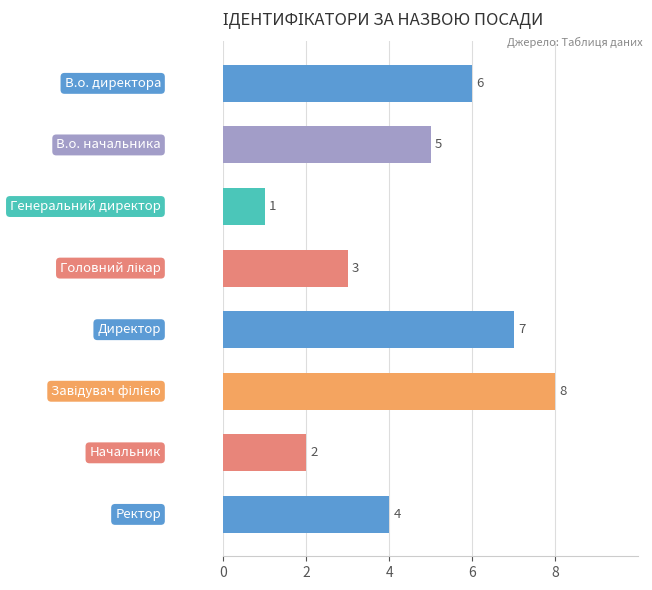

What is the value of the 8th bar from the top?

4